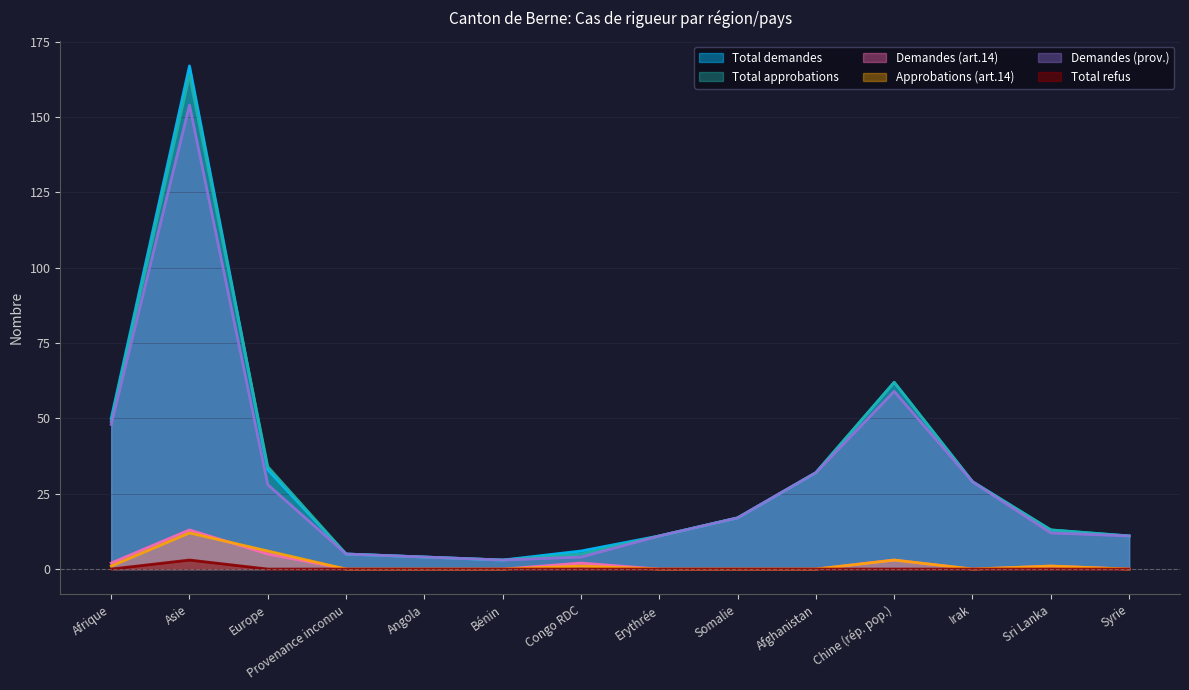

How many values in the Total demandes series are below 17?

7